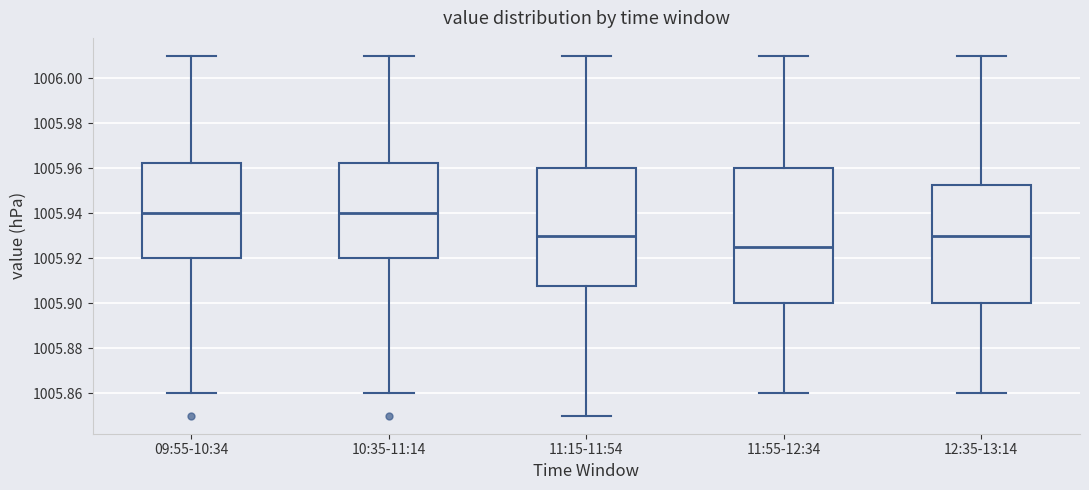

Which box has the lowest median line?

11:55-12:34